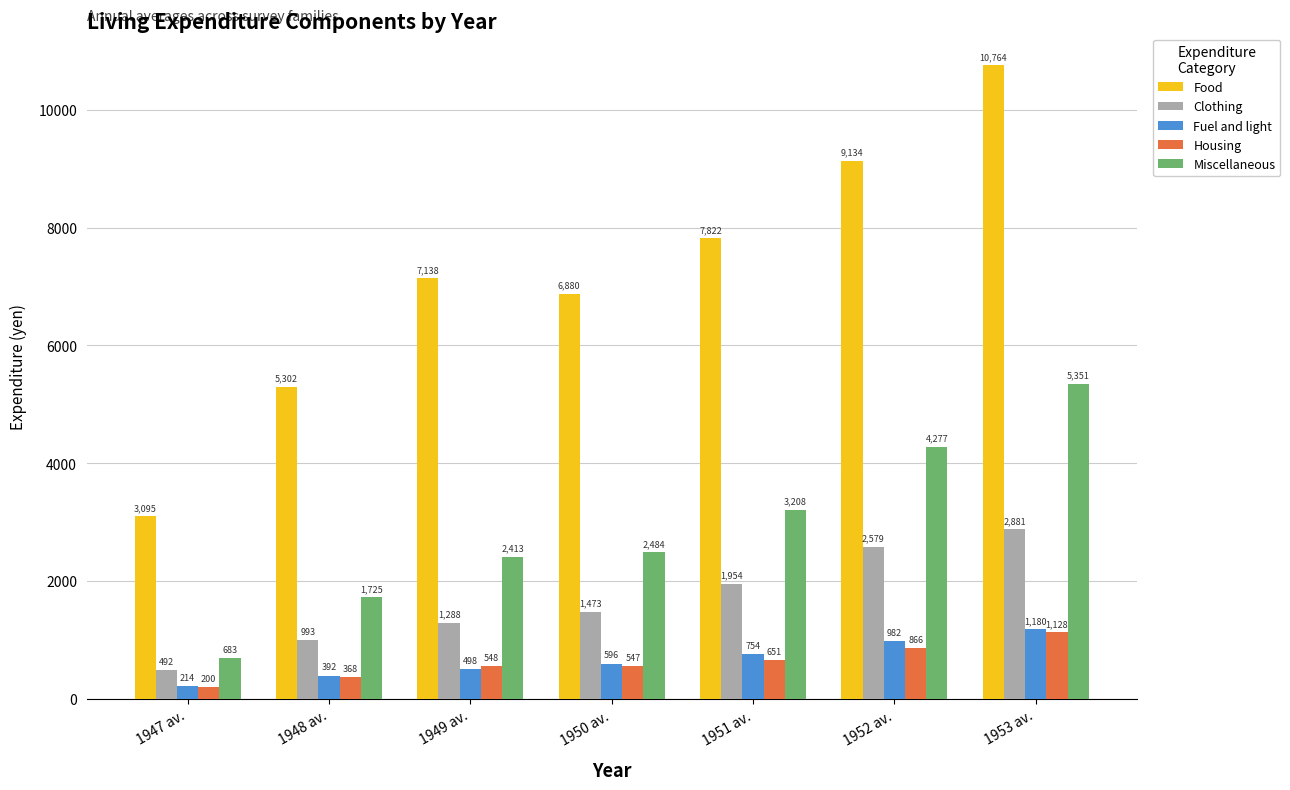

The value of Miscellaneous at 1949 av. is 3176. True or false?

False